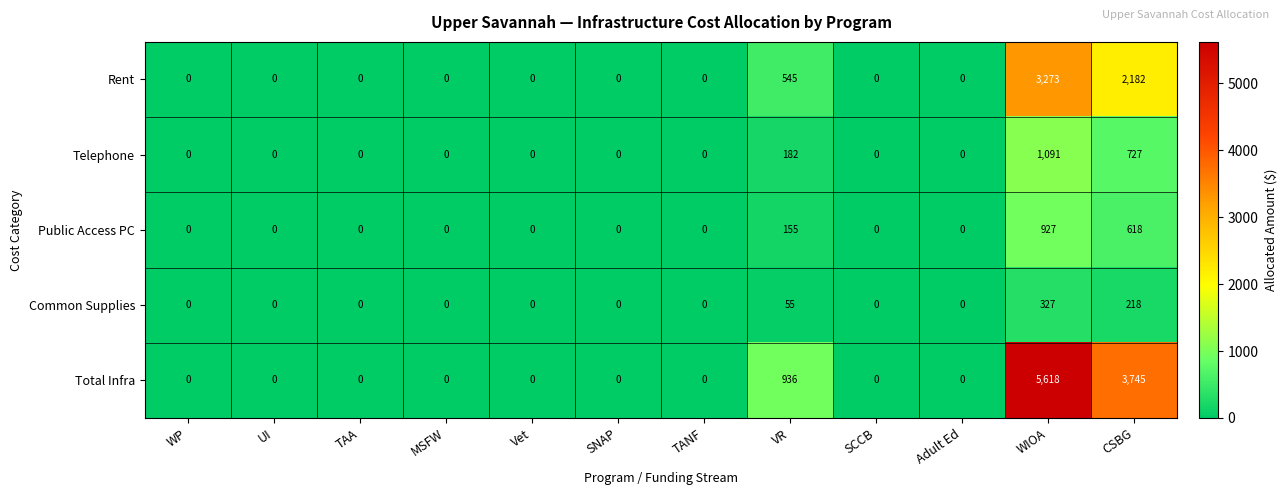

What is the maximum value shown in the chart?

5618